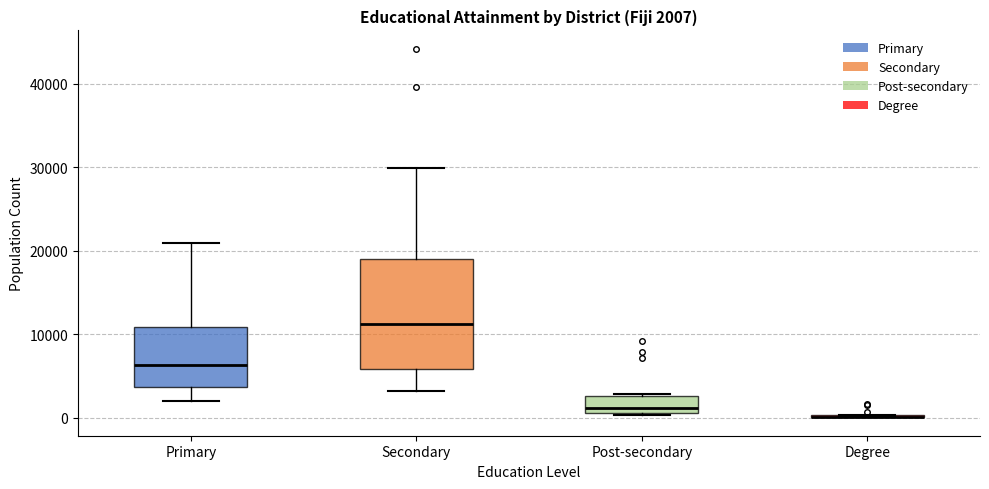

Comparing the boxes themselves (not the whiskers), which one is the tallest?

Secondary